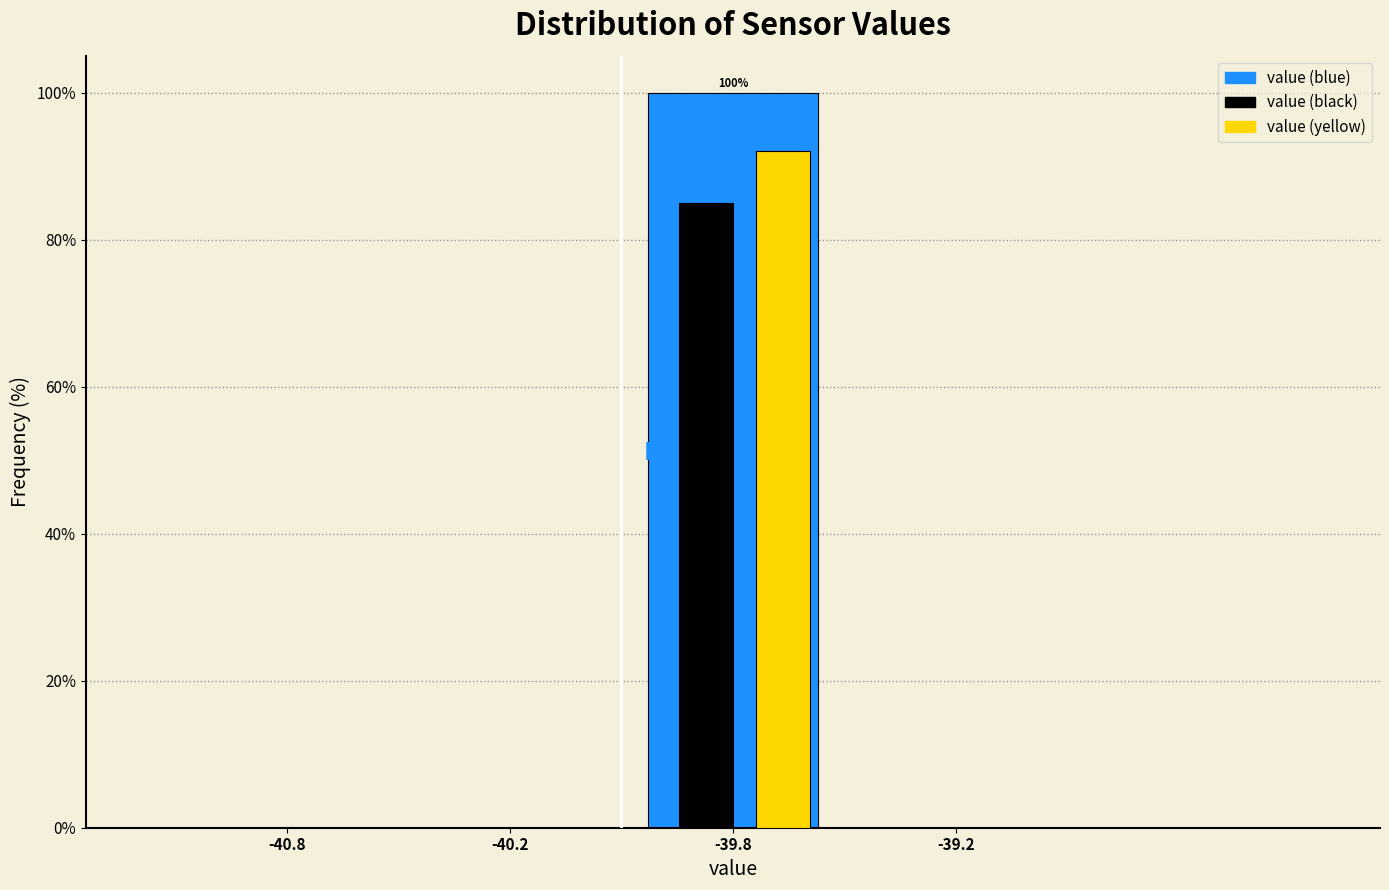

Between -40.8 and -39.8, which series saw the biggest shift?

value (blue)